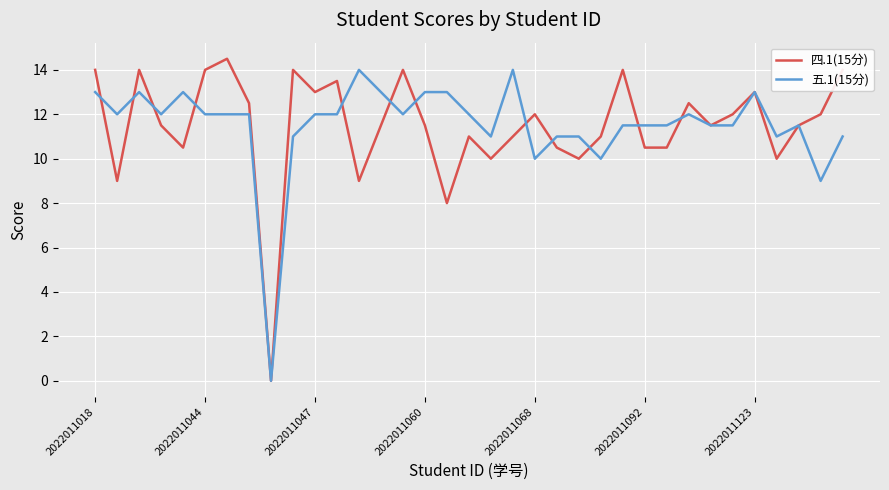

Which series has the largest range (max minus min)?

四.1(15分)